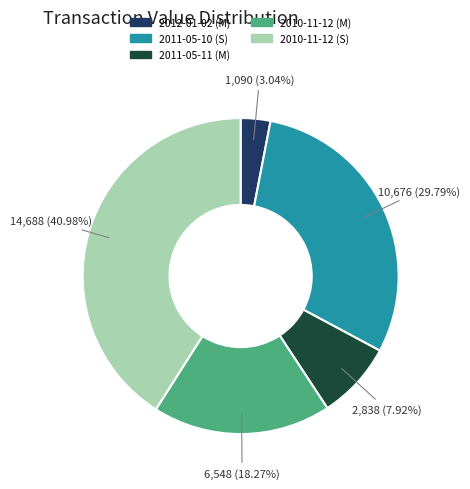

What percentage is the 2011-05-11 (M) slice, to the nearest percent?

8%